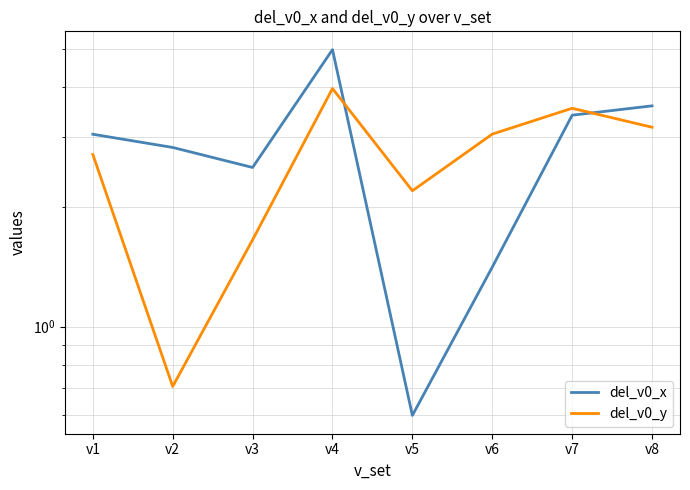

The del_v0_y series shows 5.3 at v6. True or false?

False